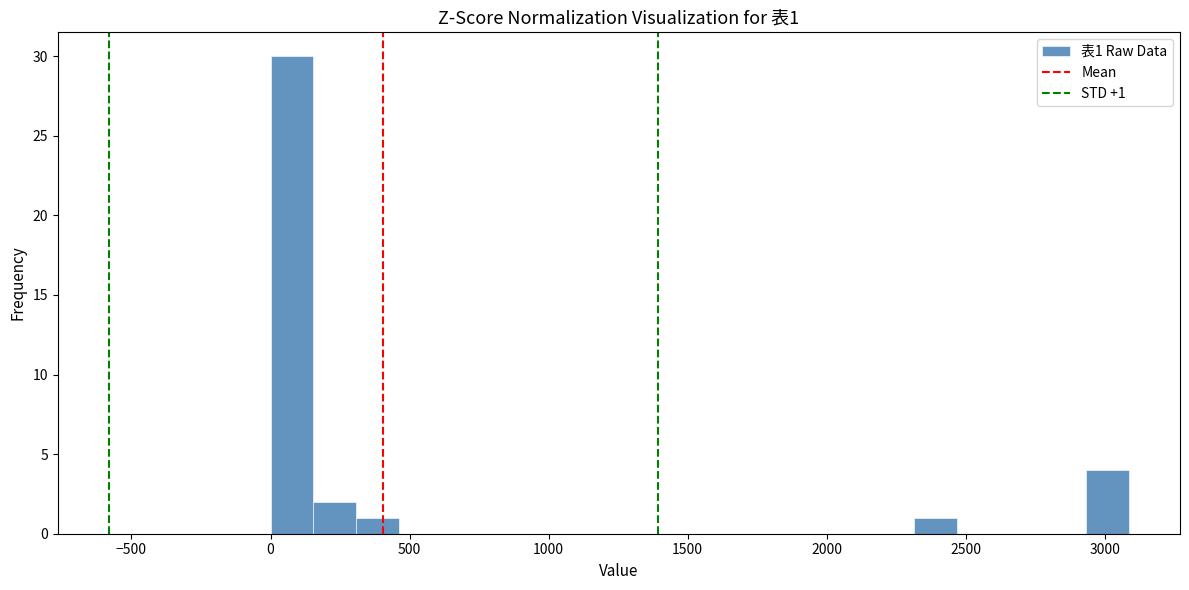

Around what value on the x-axis is the tallest bar? Give the approximate position of its centre, as read against the axis.

100